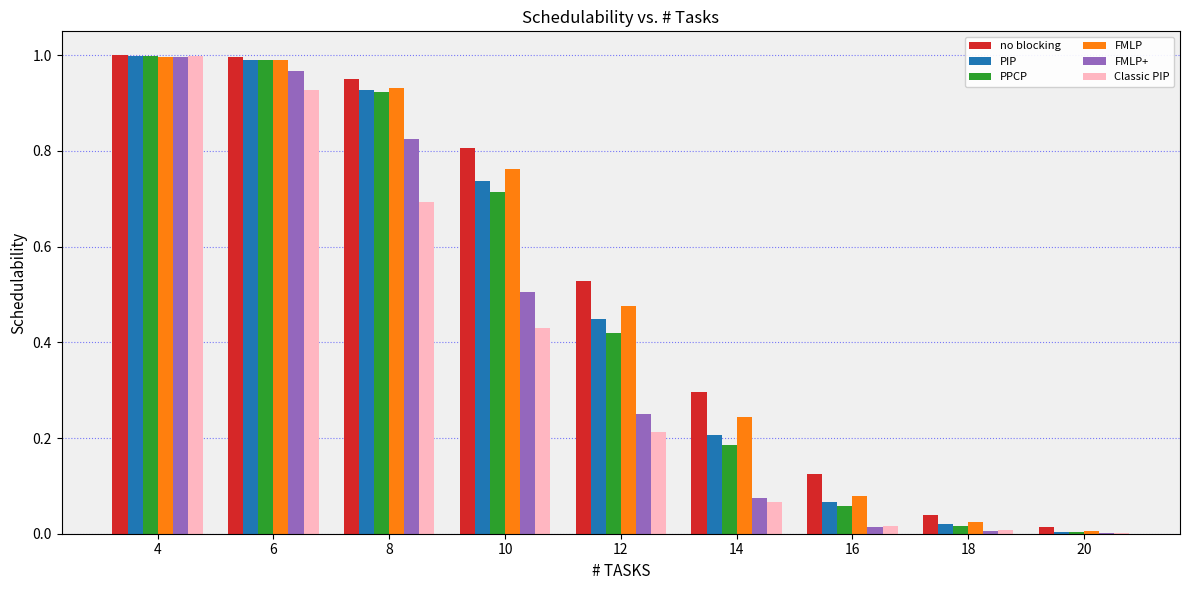

What is the sum of all FMLP+ values?

3.6